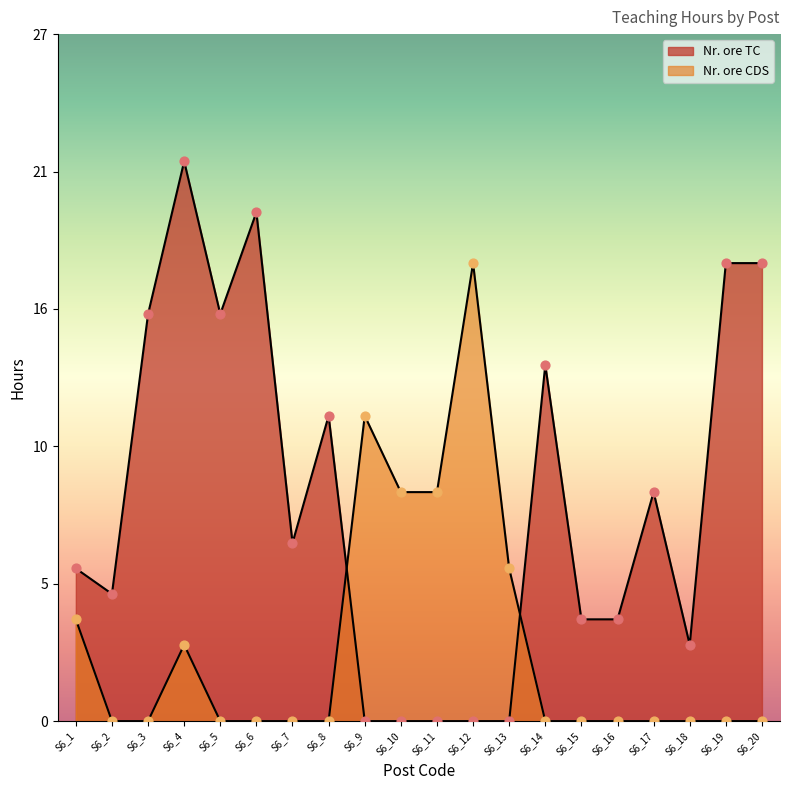

Which series reaches the maximum Y coordinate?

Nr. ore TC